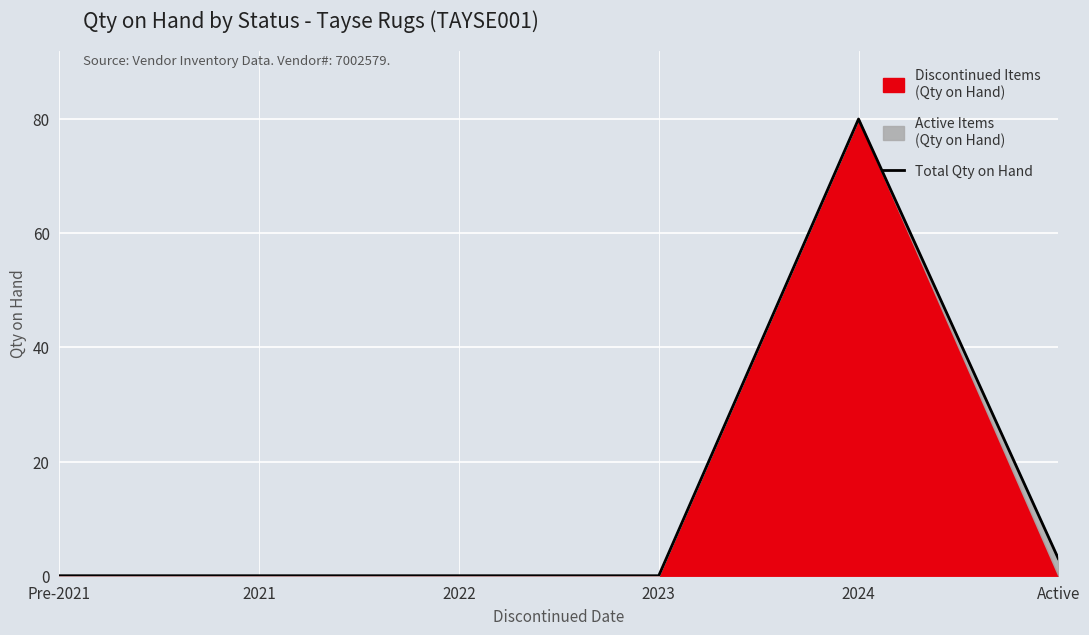

How many data points does each series have?

6